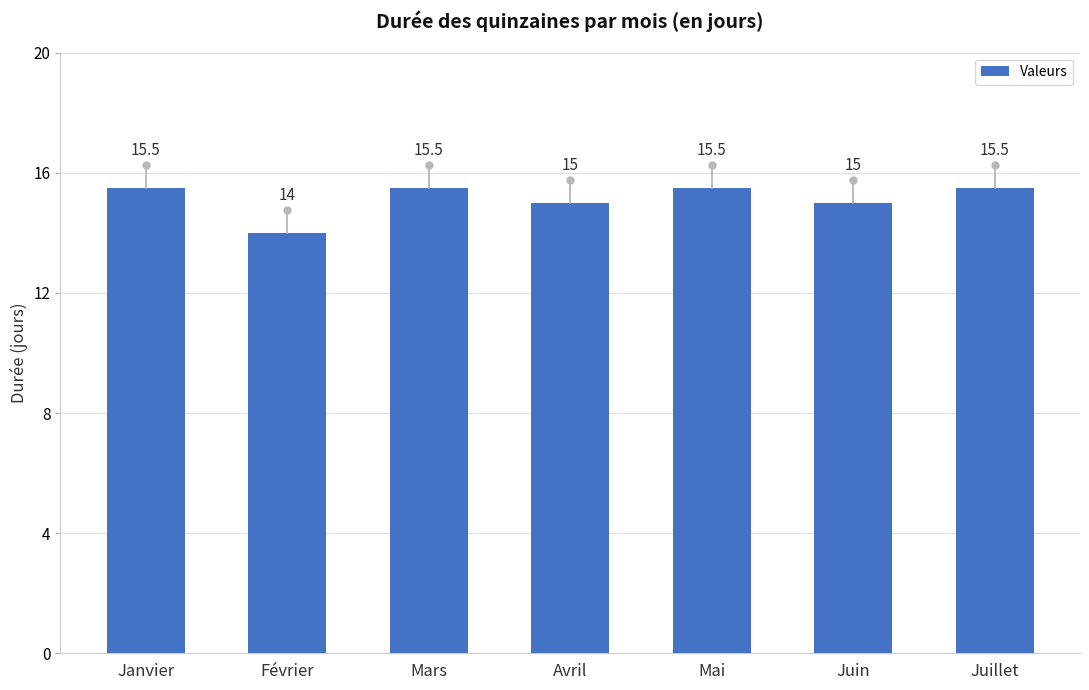

The chart shows a value of 15.5 at Mai. True or false?

True